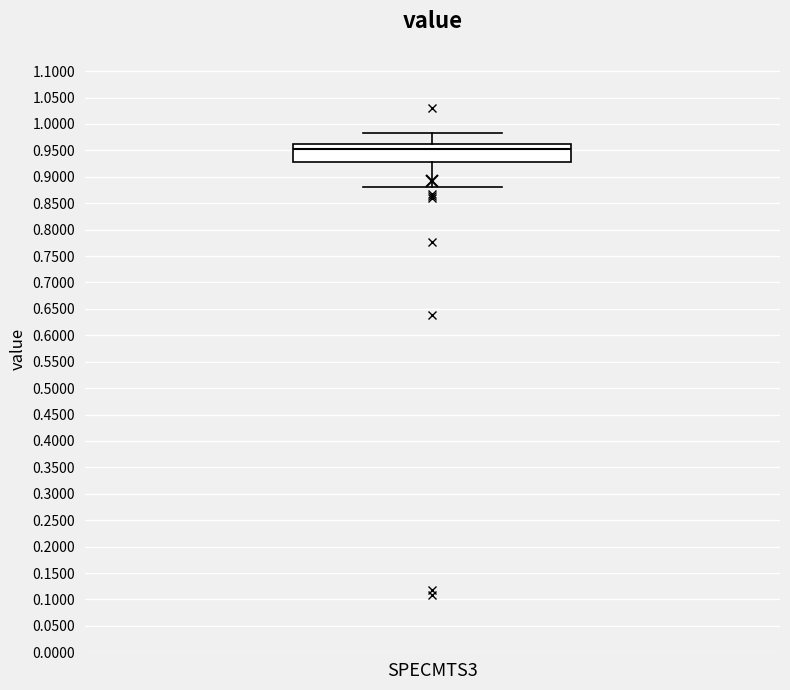

Where is the upper edge of the box for SPECMTS3 on the y-axis? The values are not printed on the chart, so give them approximately, as read against the axis.

0.960